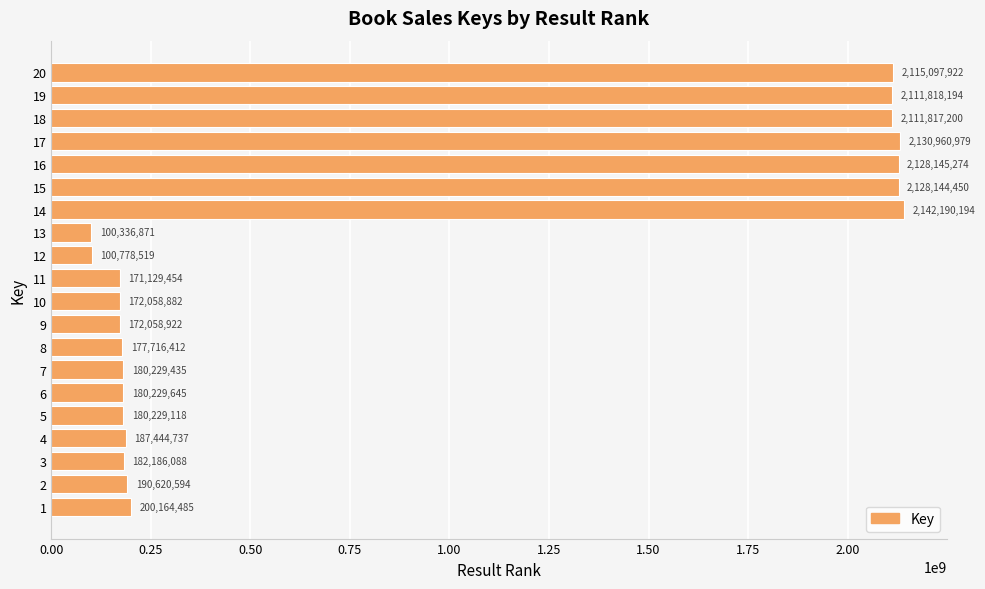

What is the sum of the values at 18 and 9?

2283876122